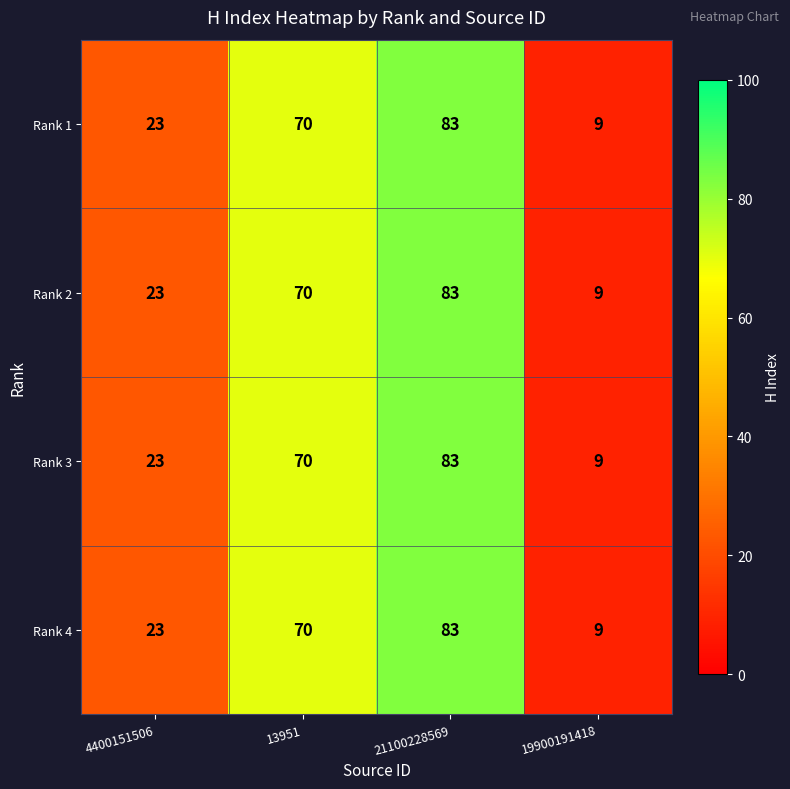

What is the greatest value displayed?

83